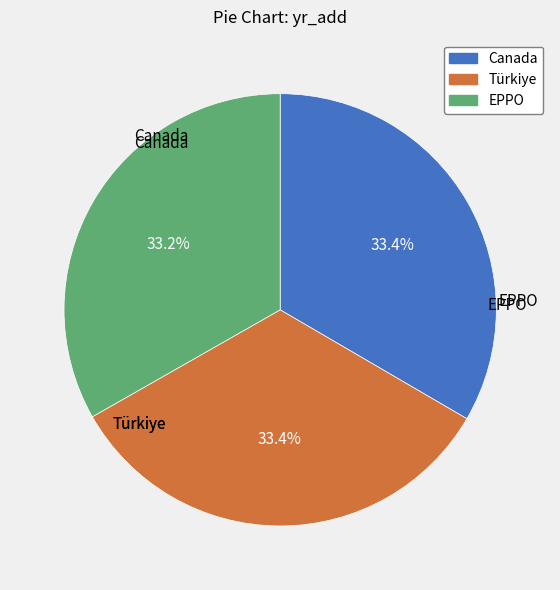

Does EPPO account for over 50% of the chart?

No